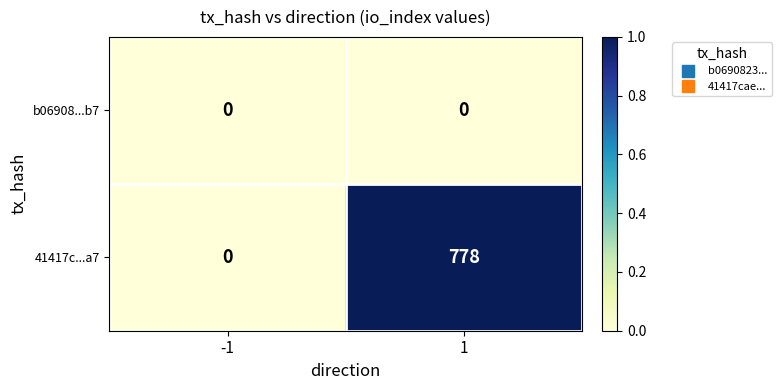

Reading left to right, list all the values displayed in this chart.

b06908...b7: -1=0	1=0
41417c...a7: -1=0	1=778